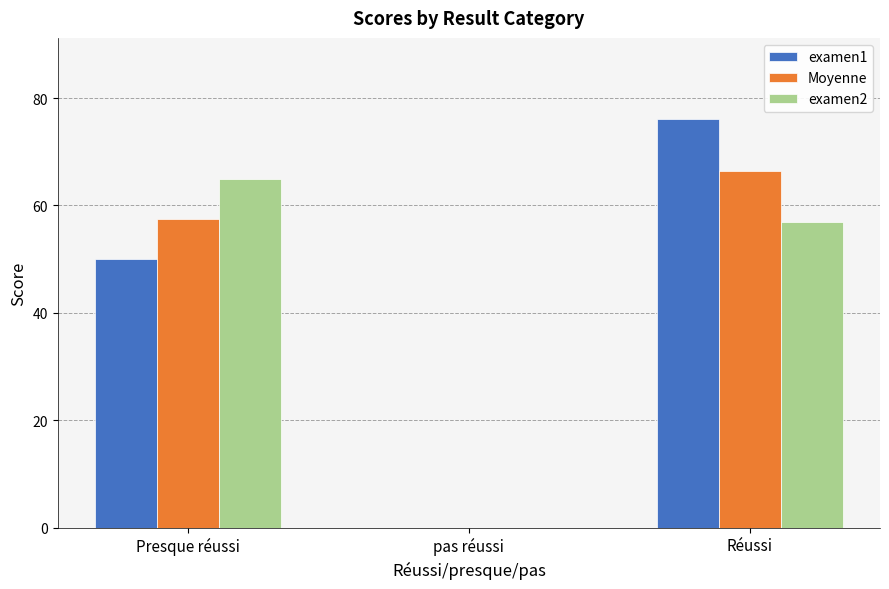

Reading left to right, what are all the values shown in this chart?

examen1: 50.0	0.0	76.0
Moyenne: 57.5	0.0	66.5
examen2: 65.0	0.0	57.0